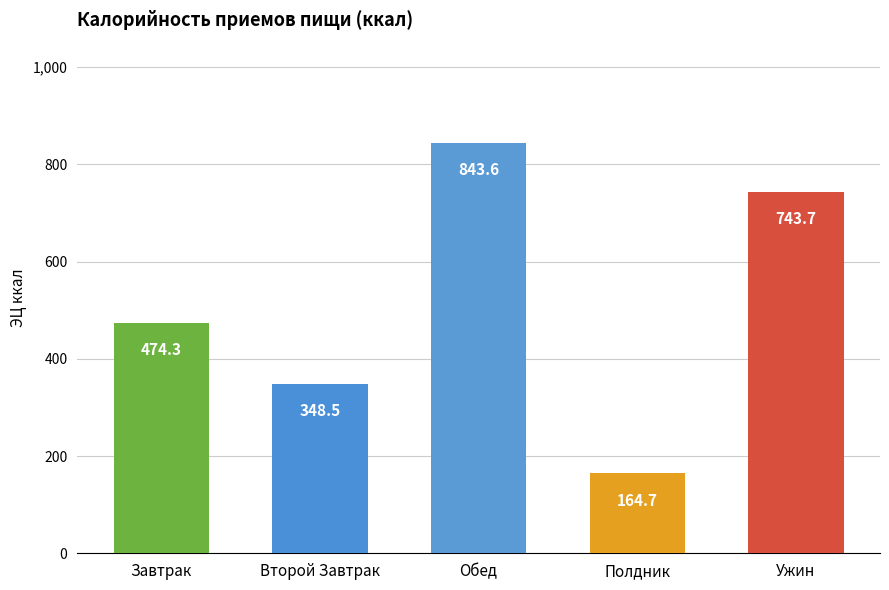

Between Ужин and Обед, which is larger?

Обед